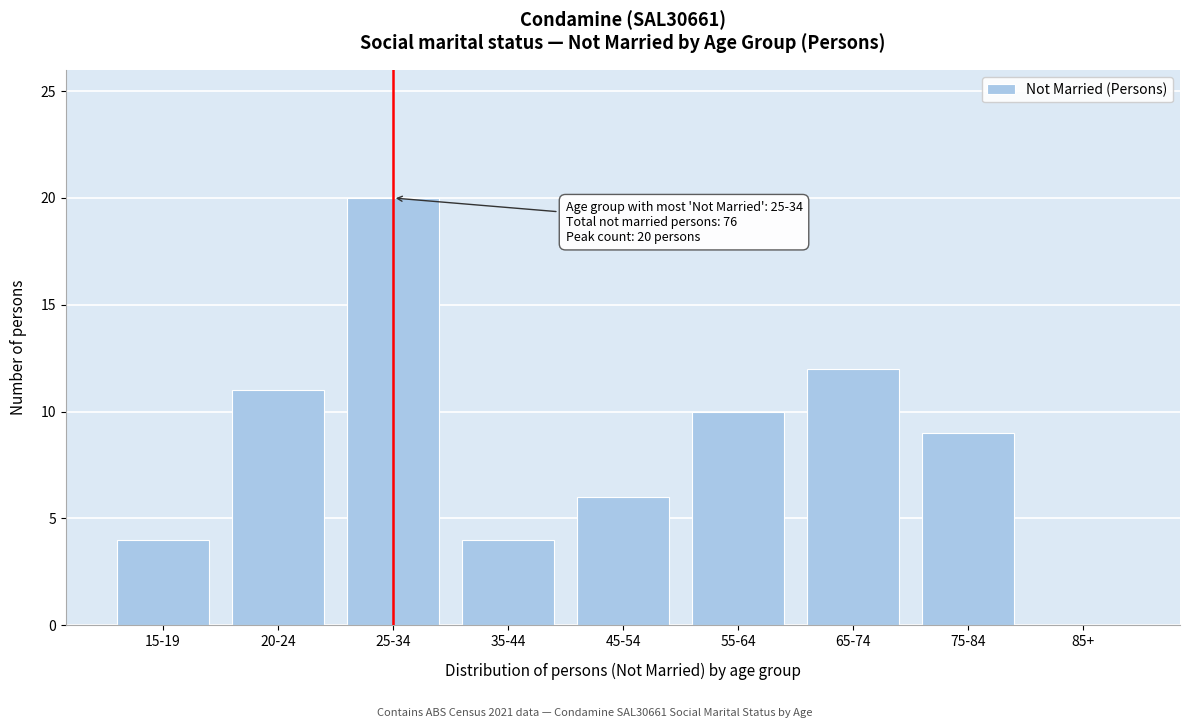

Reading right to left, extract all data points from this chart.

85+=0	75-84=9	65-74=12	55-64=10	45-54=6	35-44=4	25-34=20	20-24=11	15-19=4